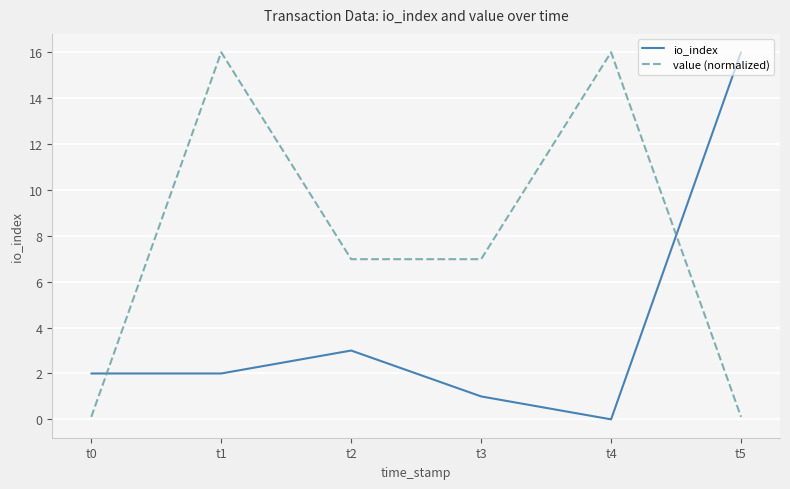

Is it true that io_index equals 0.0 at t4?

True